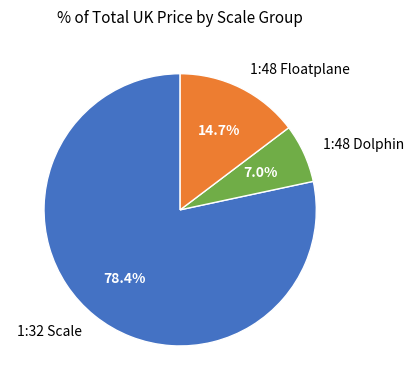

To the nearest percent, what is the average slice percentage?

33%